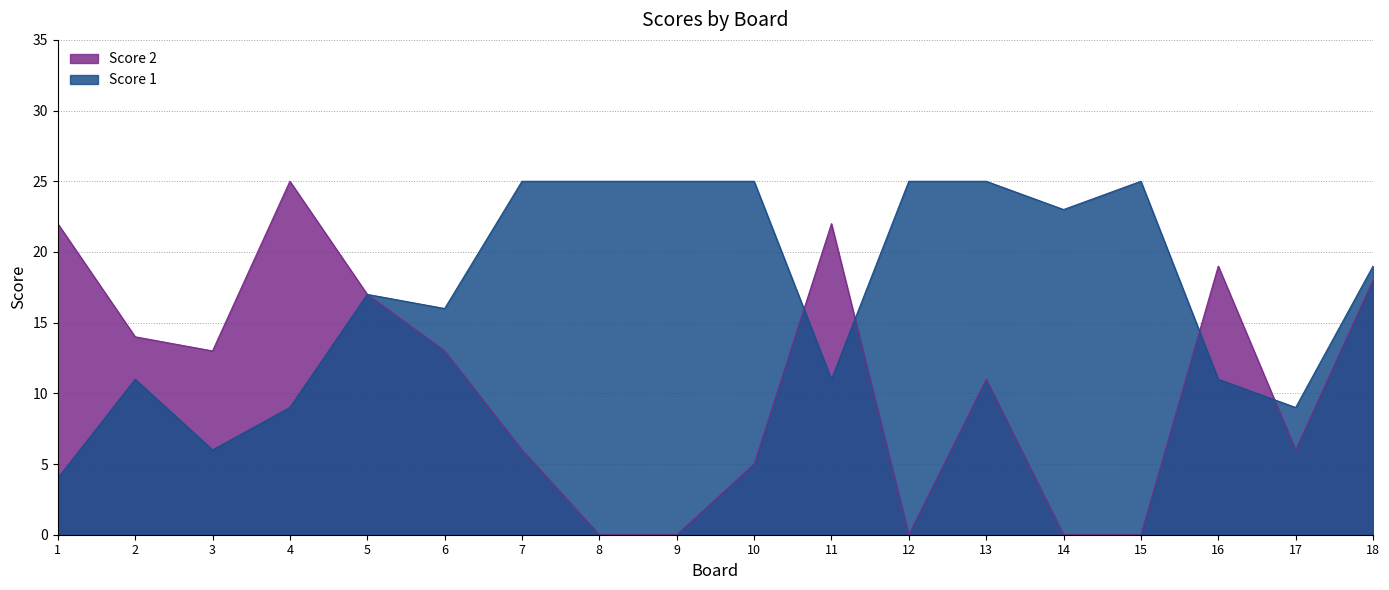

What is the maximum value shown in the chart?

25